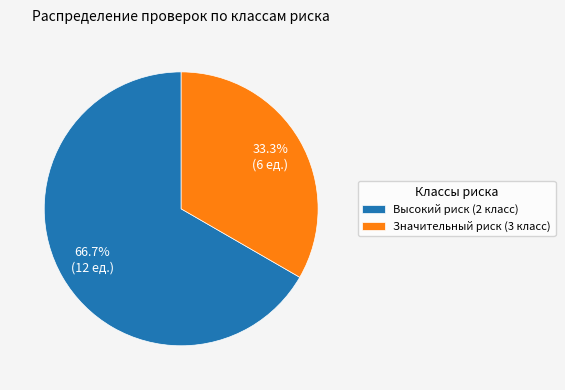

Count the number of slices in the pie.

2